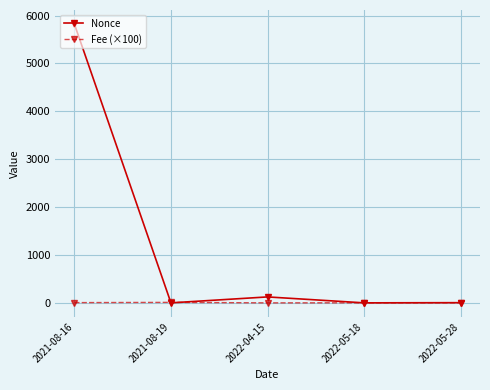

What is the sum of all Fee (×100) values?

18.1